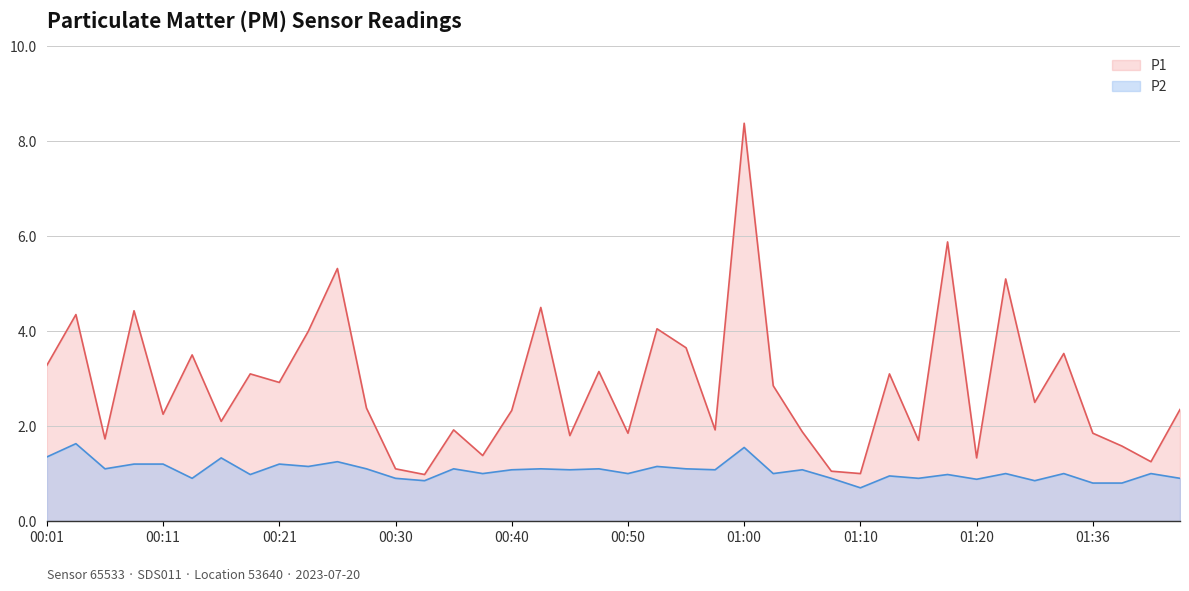

Reading right to left, list all the values displayed in this chart.

P1: 2.4	1.2	1.6	1.9	3.5	2.5	5.1	1.3	5.9	1.7	3.1	1.0	1.1	1.9	2.9	8.4	1.9	3.6	4.0	1.9	3.1	1.8	4.5	2.3	1.4	1.9	1.0	1.1	2.4	5.3	4.0	2.9	3.1	2.1	3.5	2.2	4.4	1.7	4.3	3.3
P2: 0.9	1.0	0.8	0.8	1.0	0.8	1.0	0.9	1.0	0.9	0.9	0.7	0.9	1.1	1.0	1.6	1.1	1.1	1.1	1.0	1.1	1.1	1.1	1.1	1.0	1.1	0.8	0.9	1.1	1.2	1.1	1.2	1.0	1.3	0.9	1.2	1.2	1.1	1.6	1.4